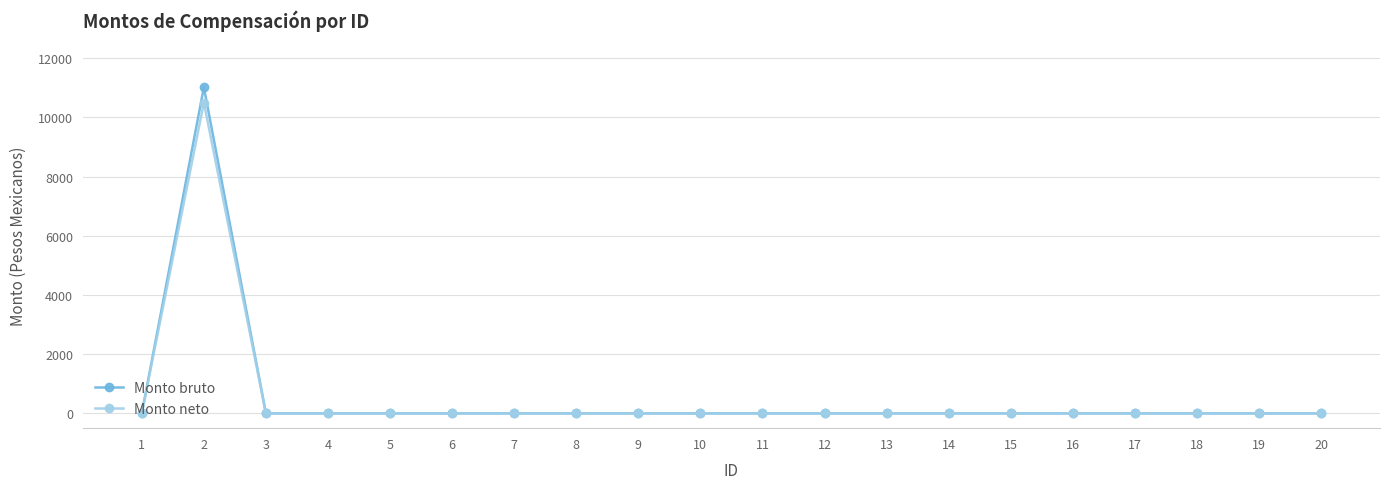

Rank the series by their maximum value, from highest to lowest.

Monto bruto, Monto neto